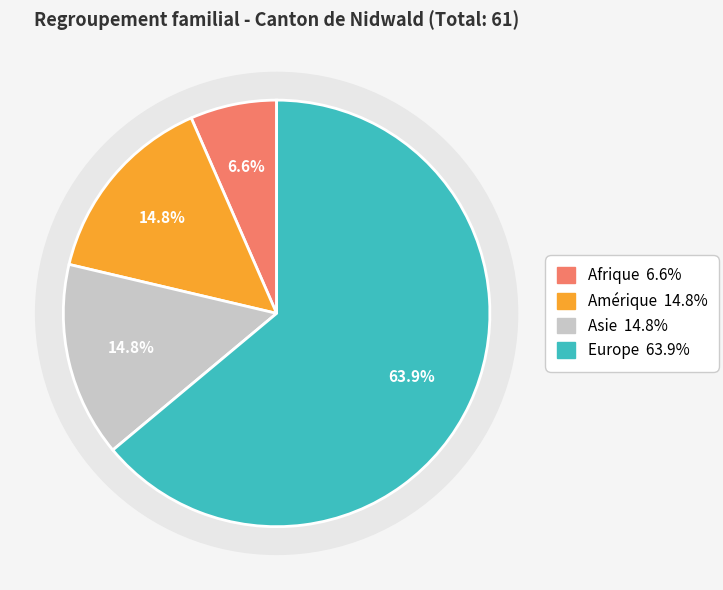

Combined, do Amérique and Afrique account for over 50%?

No